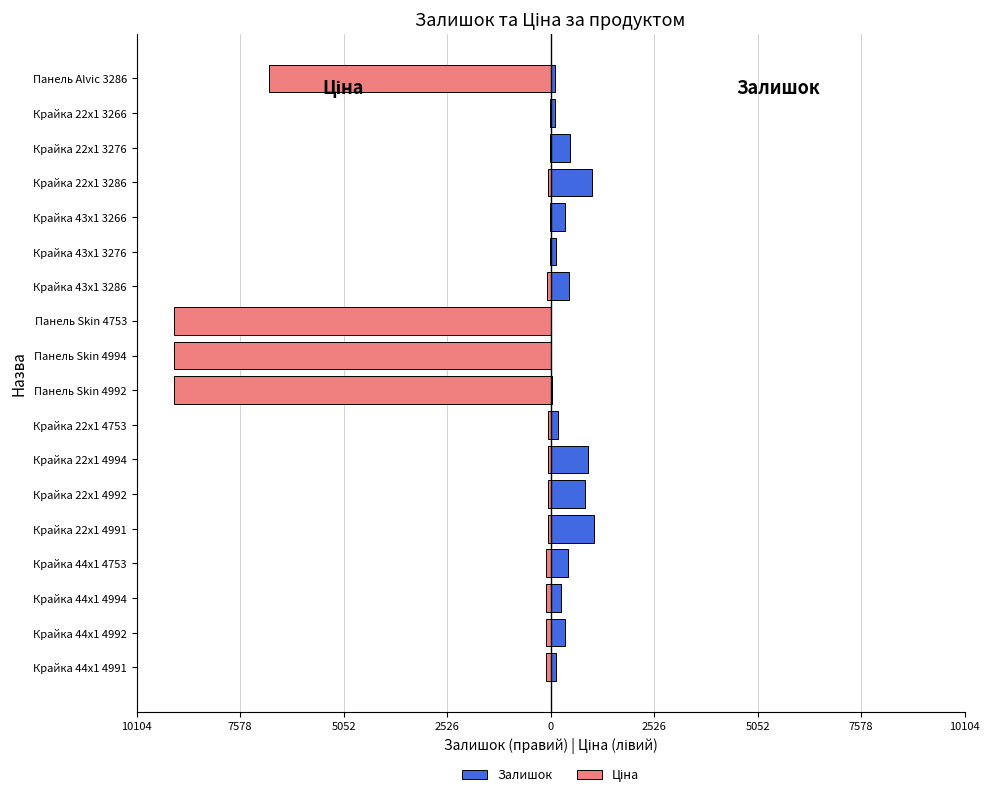

What is the sum of all Залишок values?

6869.0